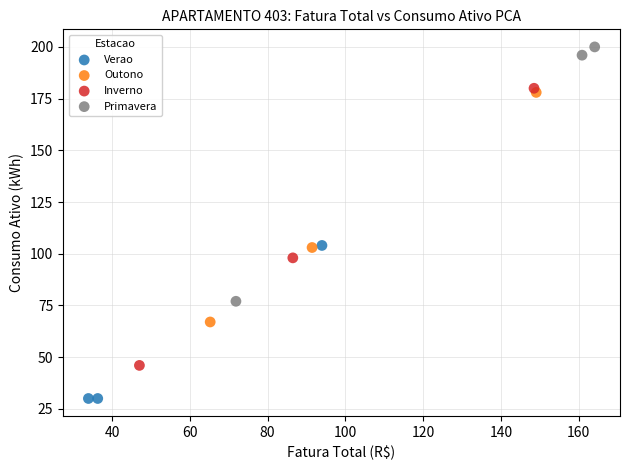

Which series contains the highest Y value?

Primavera